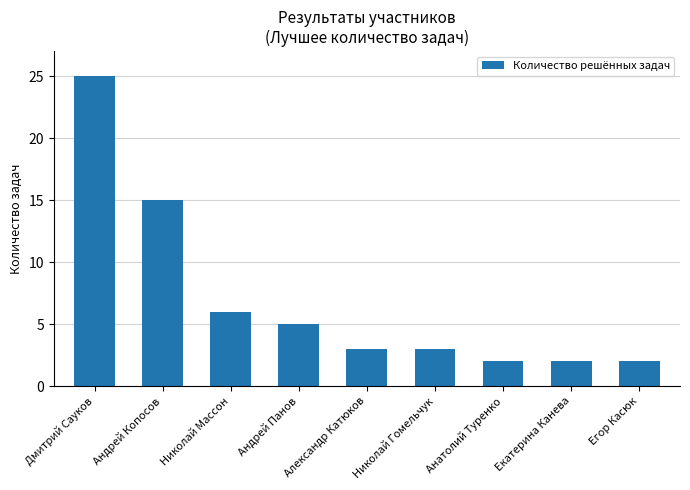

True or false: the data shows 2 at Анатолий Туренко.

True